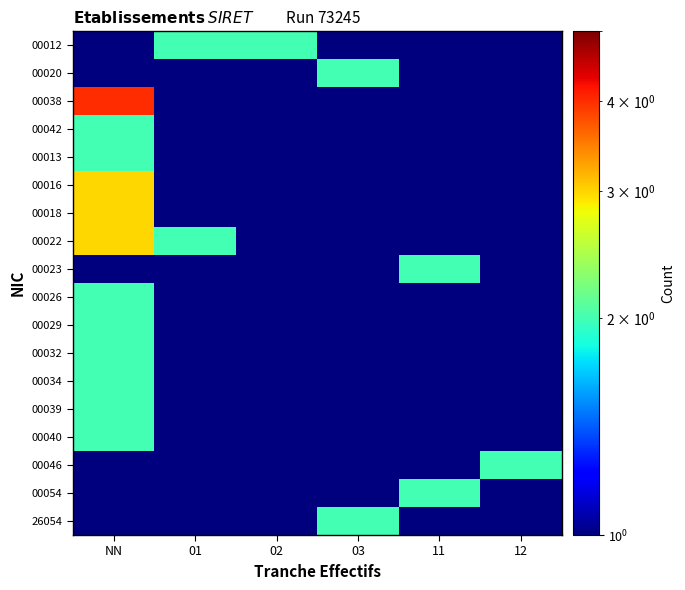

Between 11 and 01, which is larger?

01